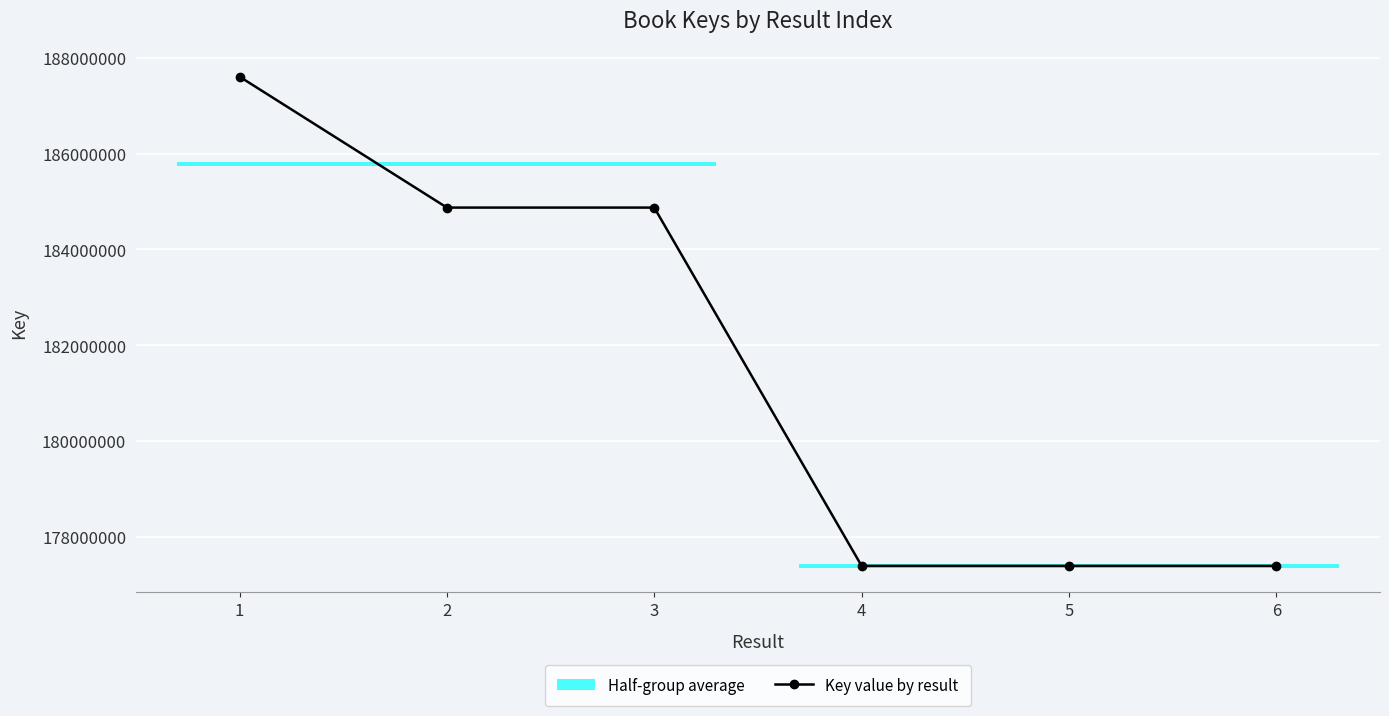

What is the greatest value displayed?

187607401